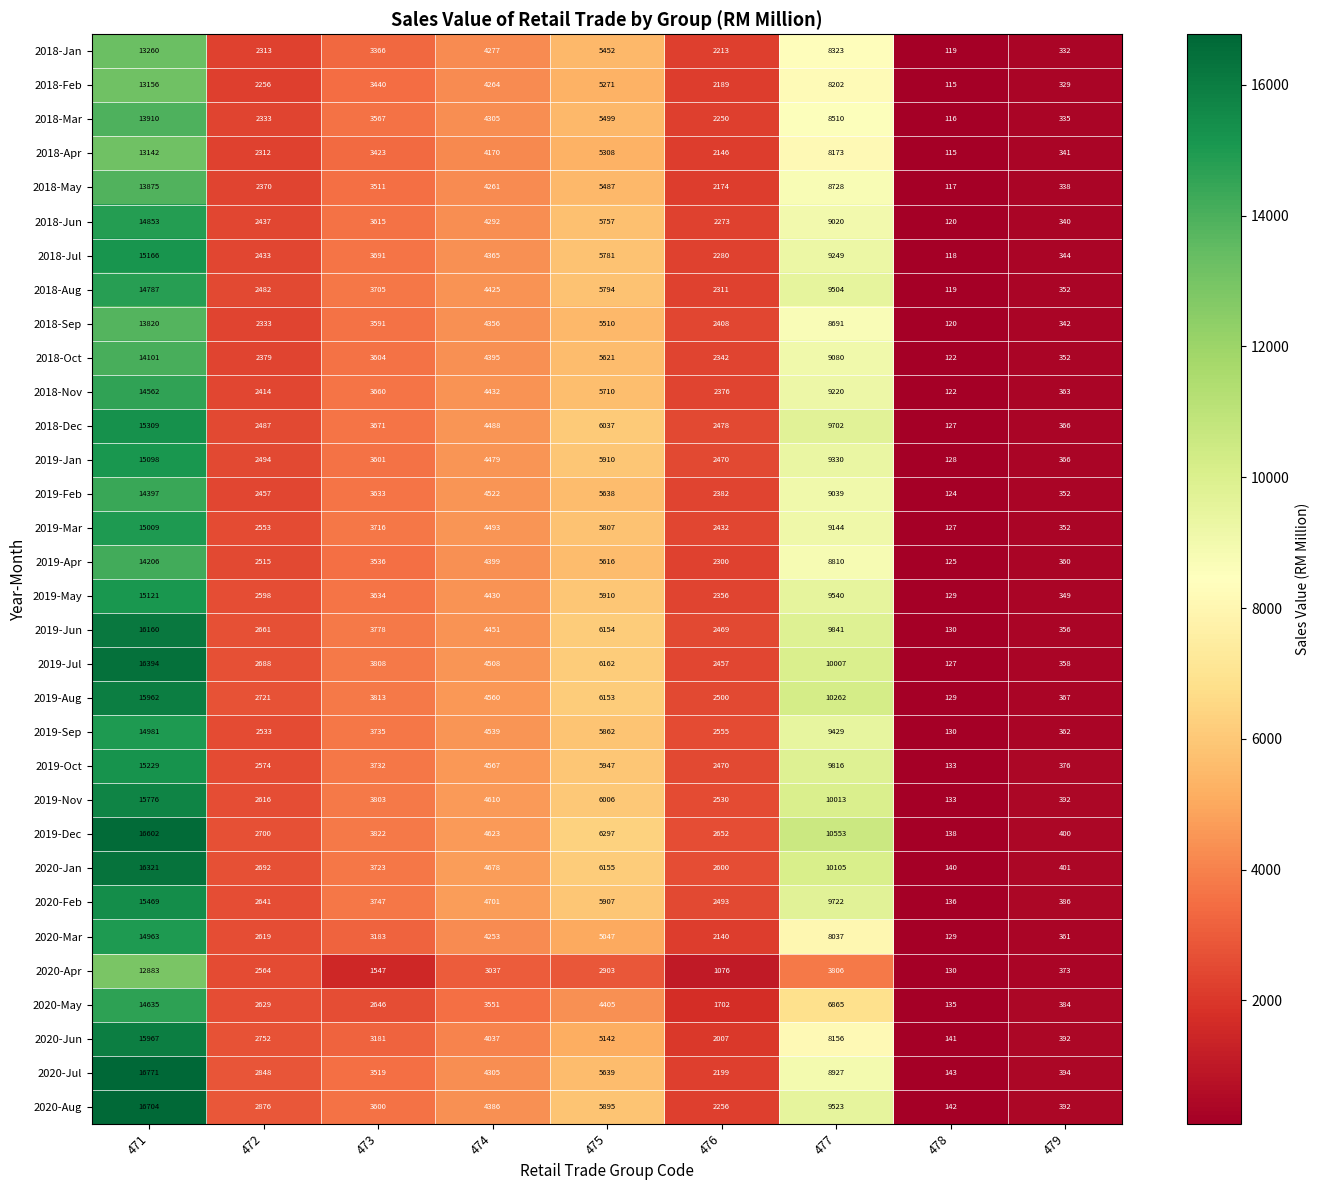

True or false: 2019-Jun has a value of 466 at 479.

False